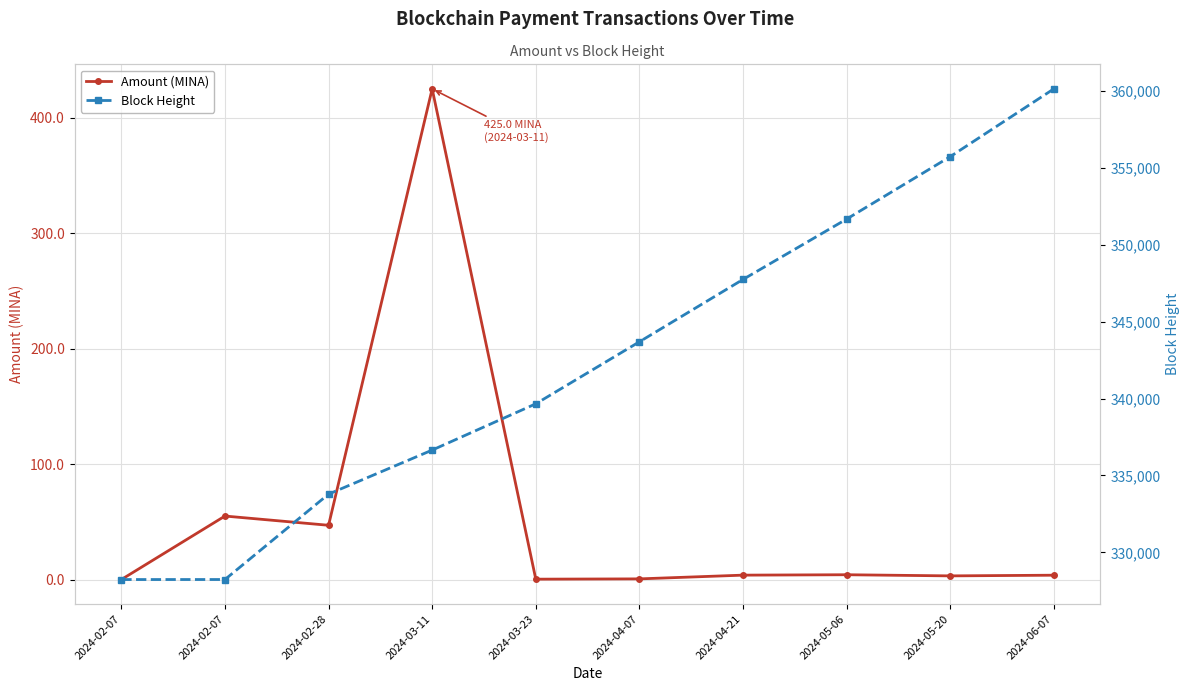

Where is Block Height nearest to the value 344191?

2024-04-07